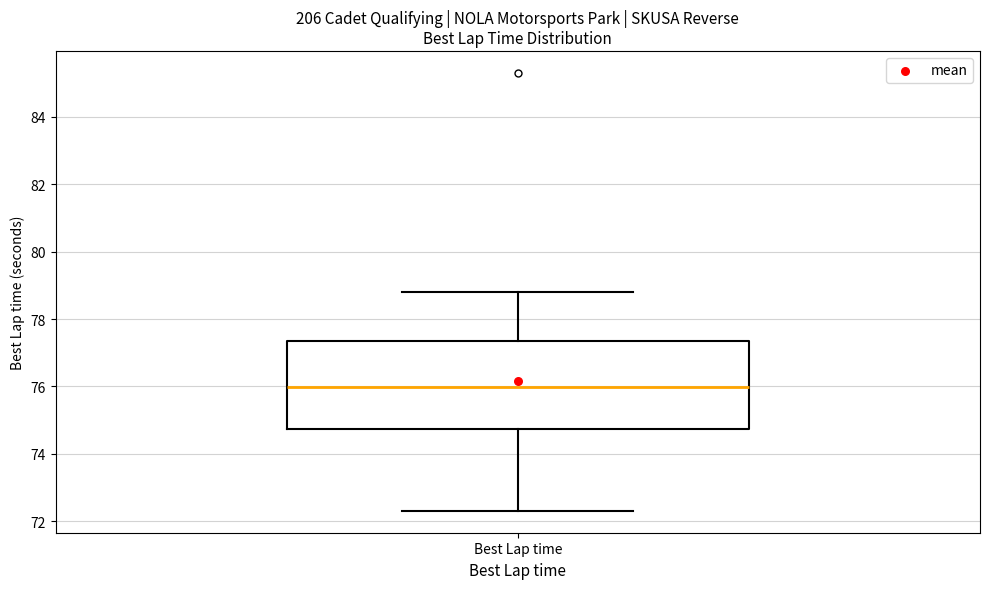

Transcribe this box plot: give where the median line is, the range the box spans, and where the two whiskers end, as read against the y-axis. The values are not printed on the chart, so give them approximately, as read against the axis.

median 76.0, box 74.8 to 77.4, whiskers 72.4 to 78.8